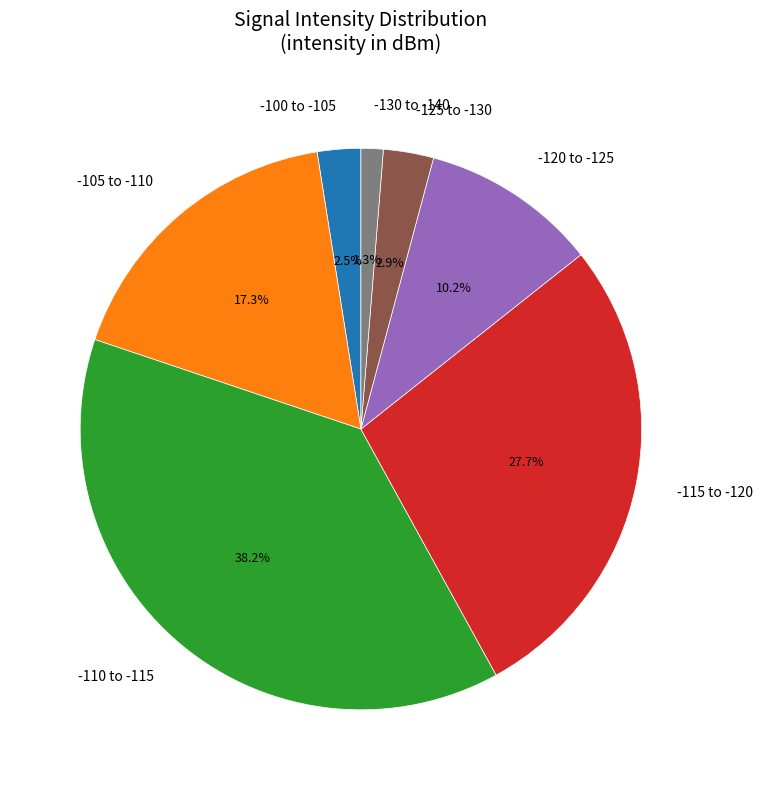

How many slices are in this pie chart?

7